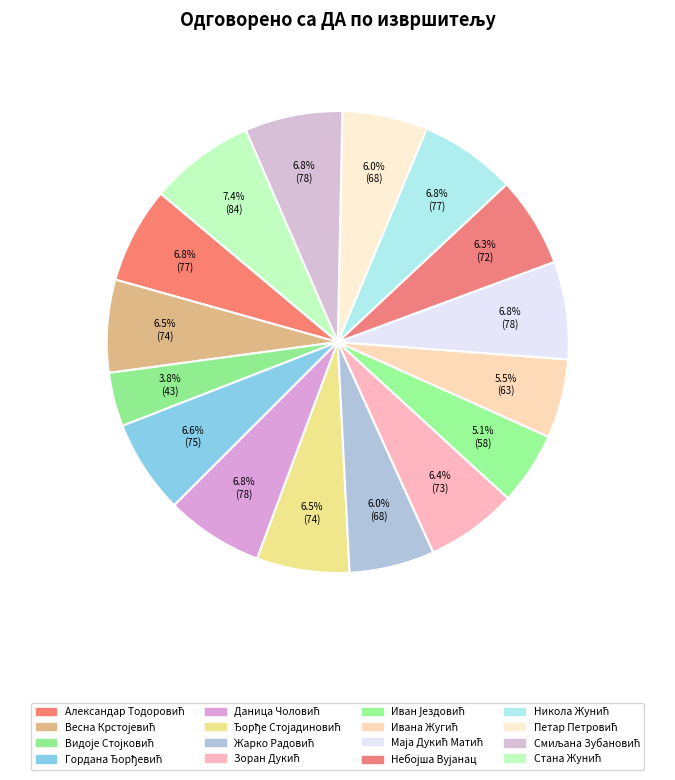

Approximately how many times larger is the value at Зоран Дукић compared to Даница Чоловић?

0.9